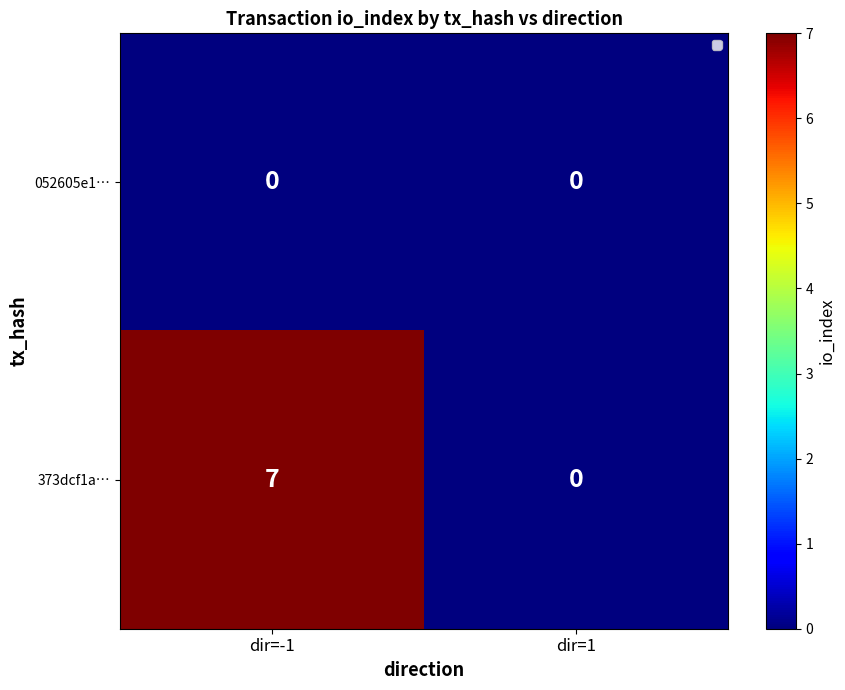

Read the 373dcf1a… value at dir=-1.

7